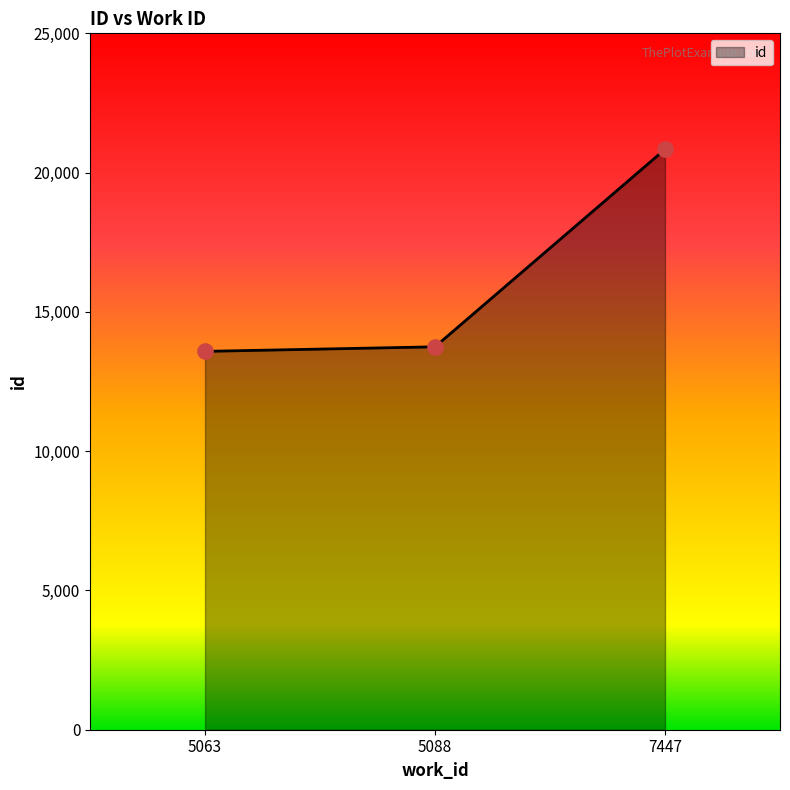

Approximately how many times larger is the value at 7447 compared to 5088?

1.5